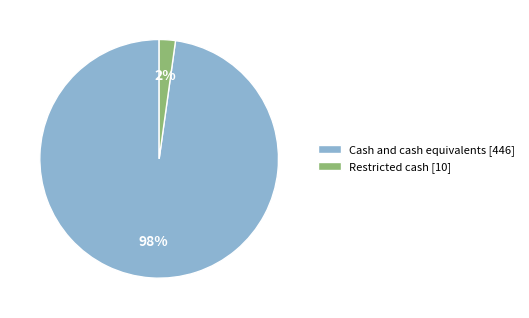

Which has a higher value, Cash and cash equivalents or Restricted cash?

Cash and cash equivalents